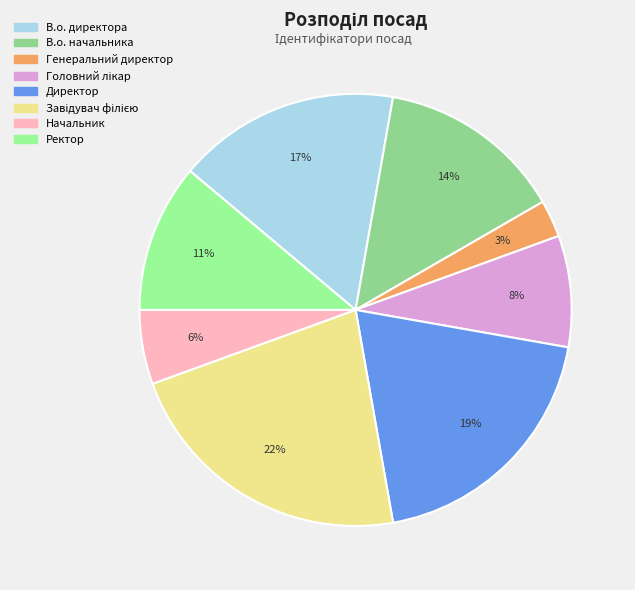

What is the largest slice in the pie chart?

Завідувач філією